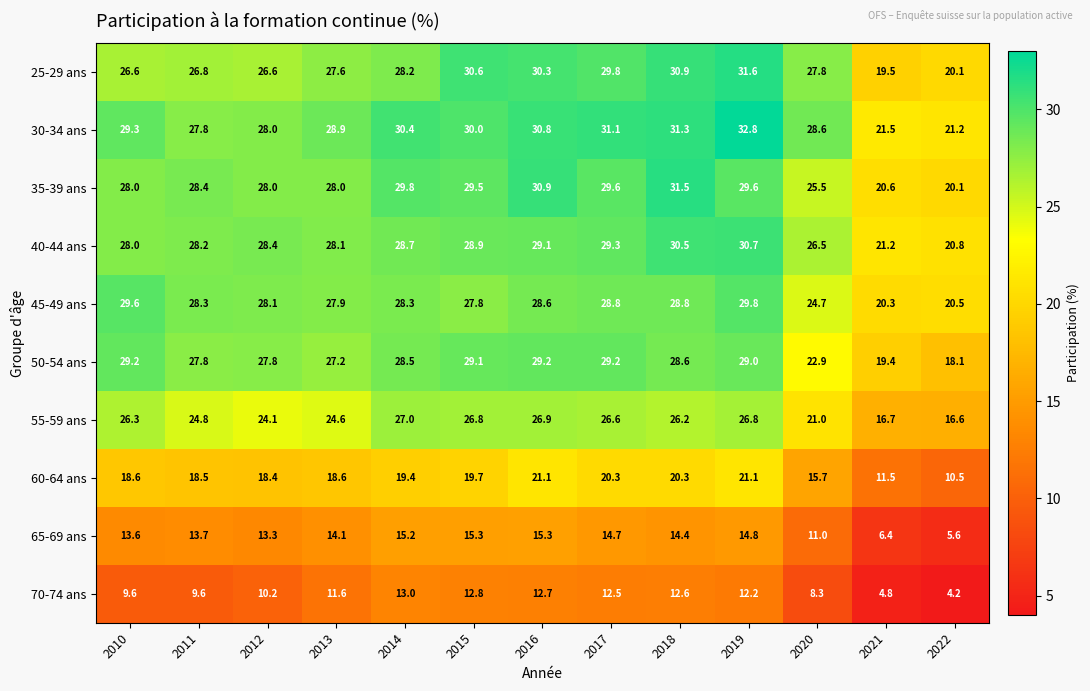

At 2018, list the series in order from largest to smallest.

35-39 ans, 30-34 ans, 25-29 ans, 40-44 ans, 45-49 ans, 50-54 ans, 55-59 ans, 60-64 ans, 65-69 ans, 70-74 ans